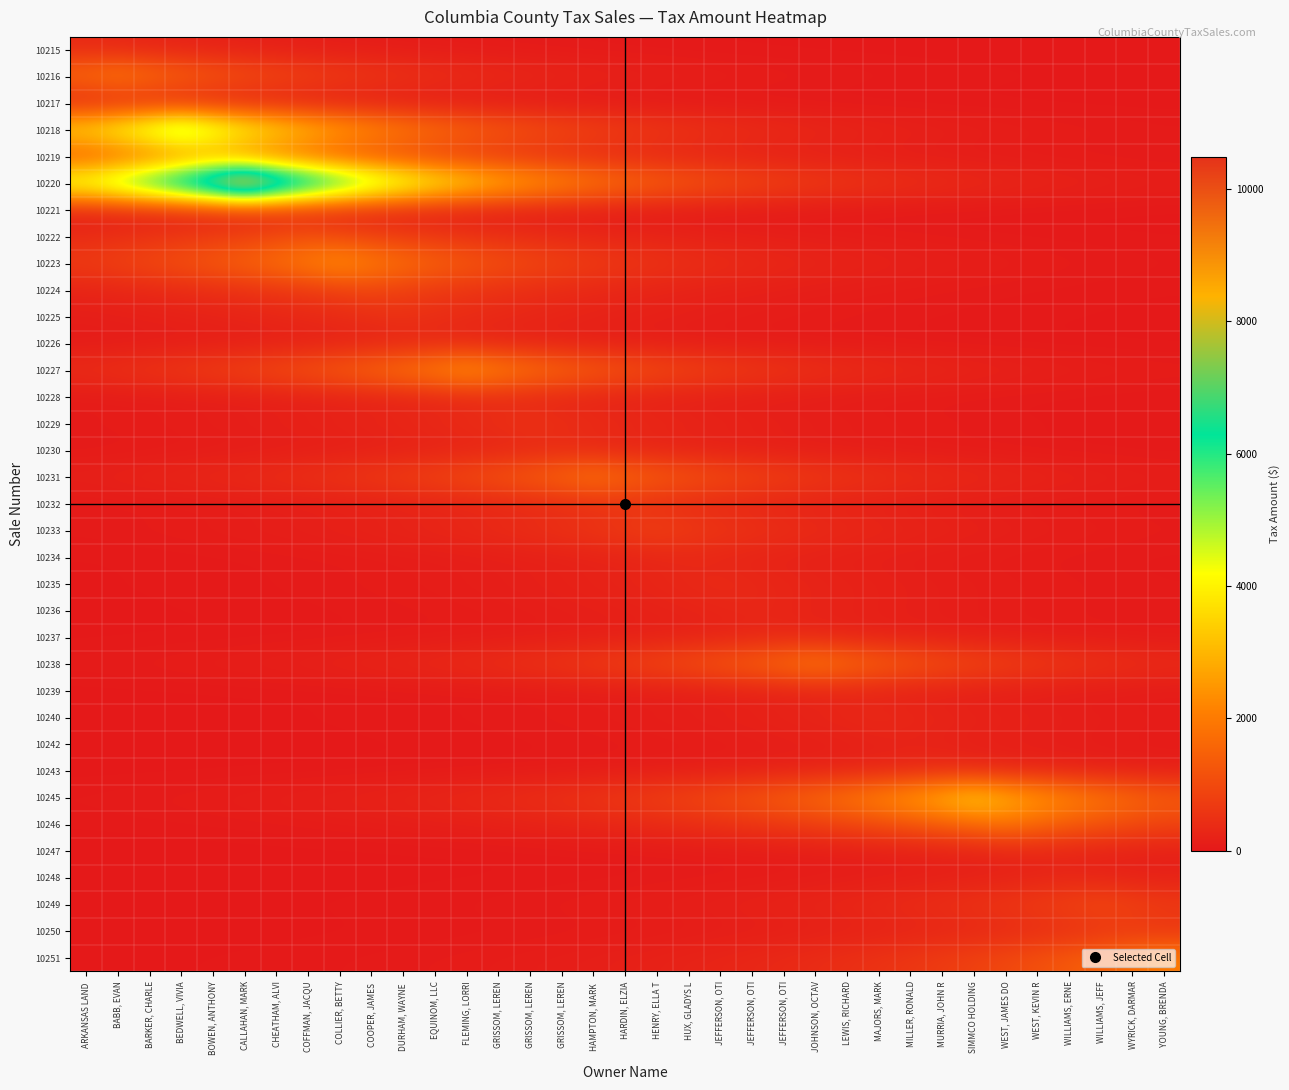

How many data points does each series have?

35